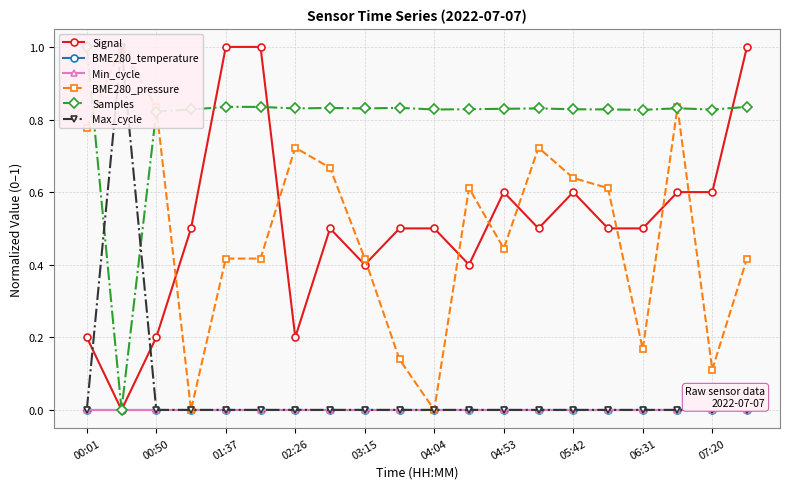

What is the total value across all series at 17?

2.3